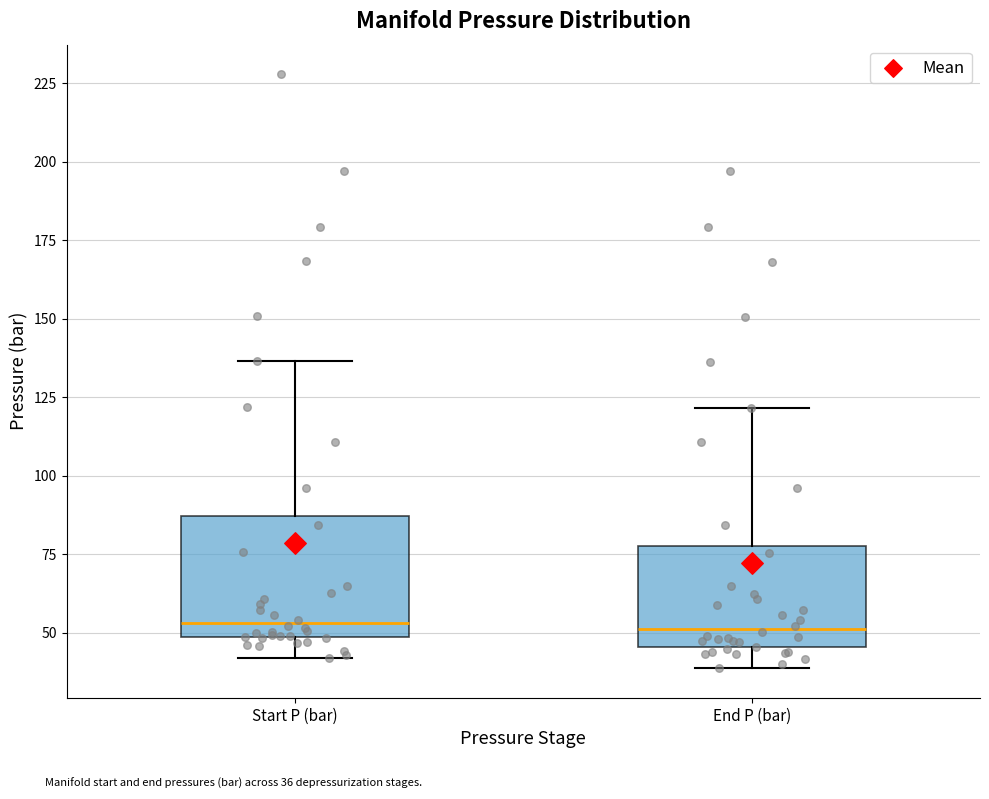

Reading left to right, transcribe this box plot: for each box, give where its median line is, the range the box spans, and where its two whiskers end, as read against the y-axis. The values are not printed on the chart, so give them approximately, as read against the axis.

Start P (bar): median 55, box 50 to 85, whiskers 40 to 135
End P (bar): median 50, box 45 to 80, whiskers 40 to 120